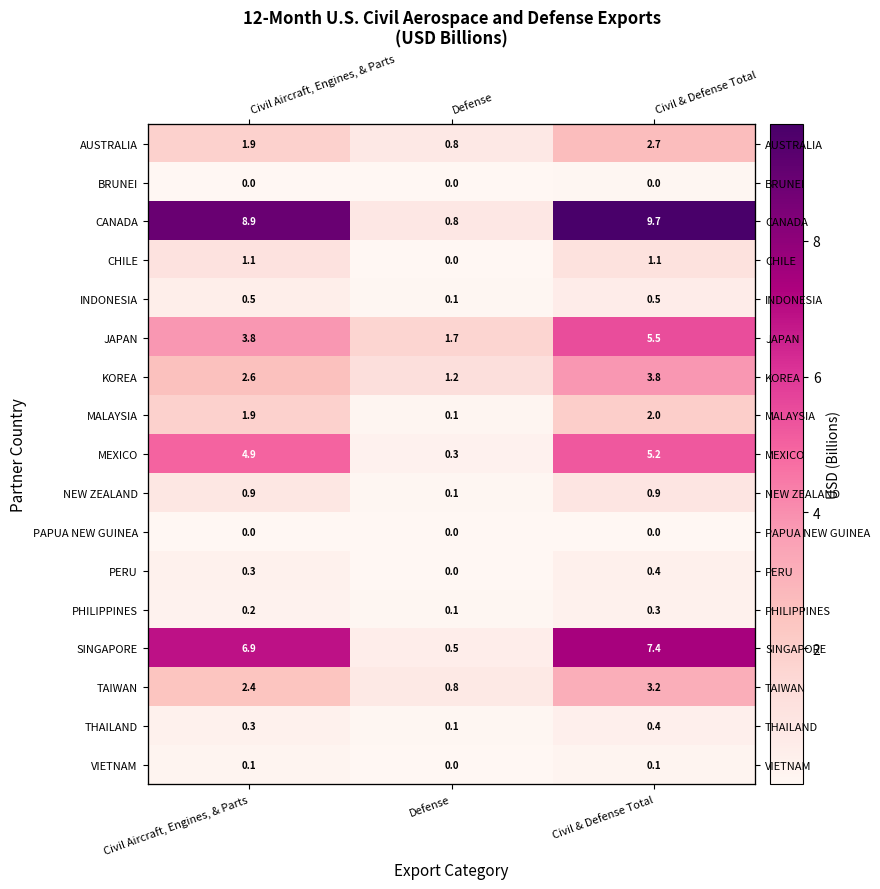

Rank the series at Civil Aircraft, Engines, & Parts from highest to lowest value.

CANADA, SINGAPORE, MEXICO, JAPAN, KOREA, TAIWAN, MALAYSIA, AUSTRALIA, CHILE, NEW ZEALAND, INDONESIA, PERU, THAILAND, PHILIPPINES, VIETNAM, BRUNEI, PAPUA NEW GUINEA